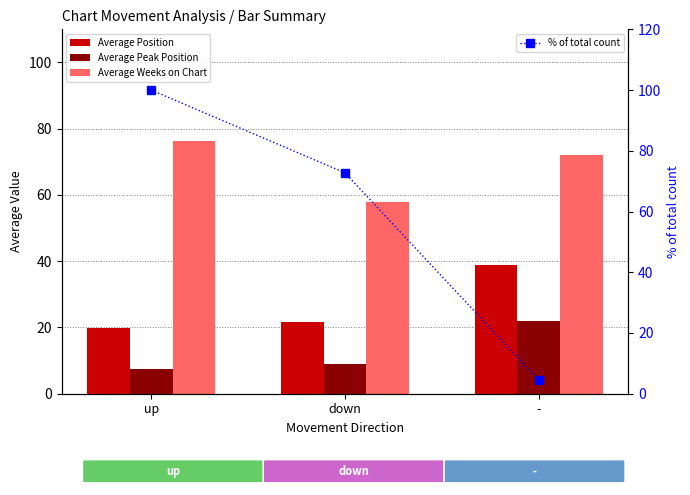

What is the highest value of the % of total count series?

100.0